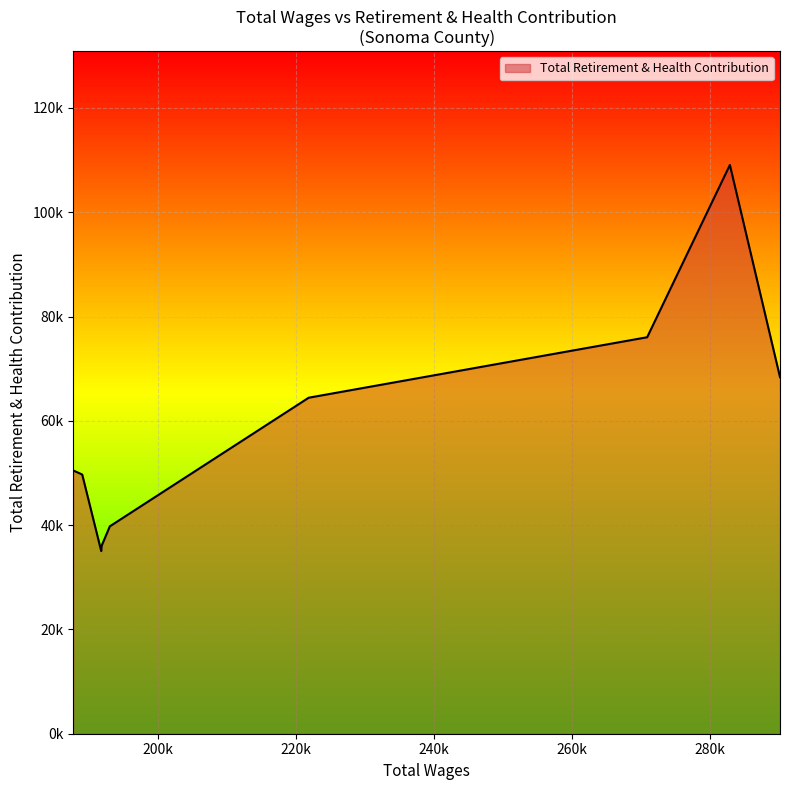

What is the smallest value displayed?

35027